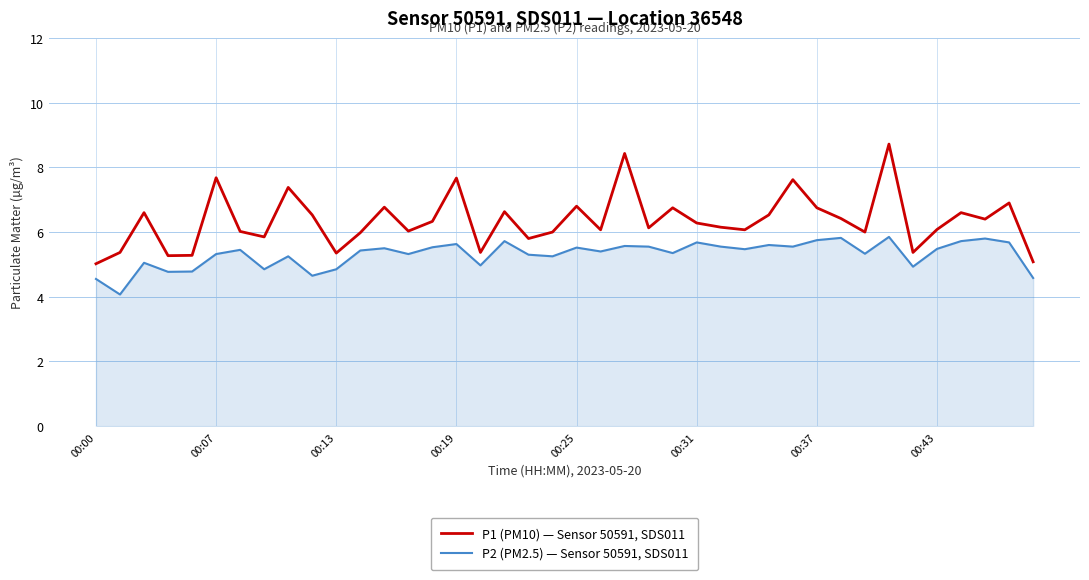

What is the minimum value shown in the chart?

4.1